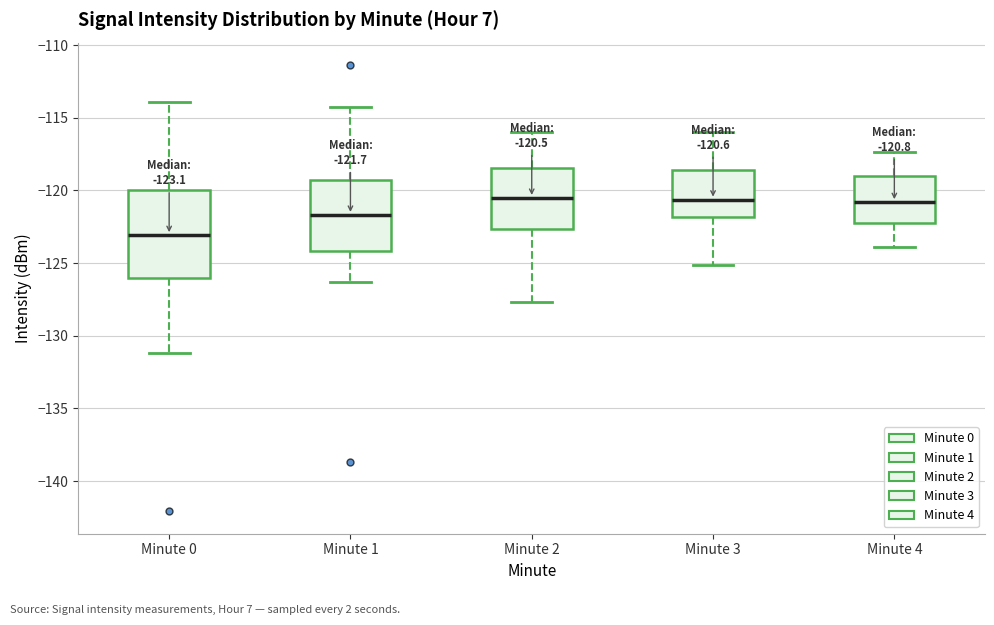

Which box is the tallest, from its lower edge to its upper edge?

Minute 0